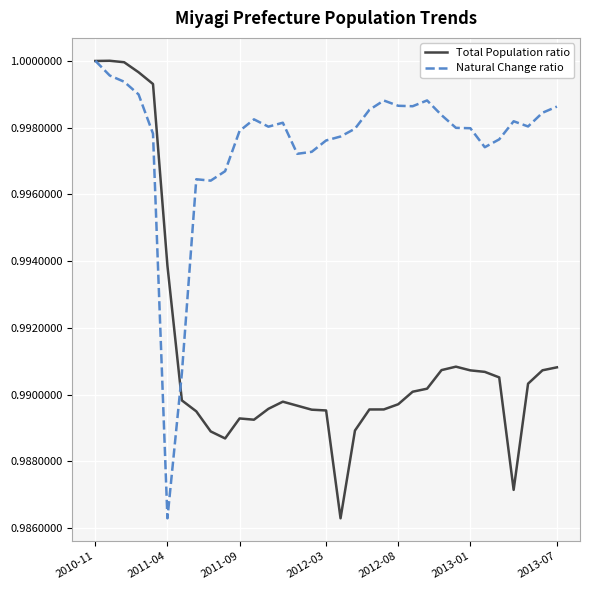

Which series has the largest total across all categories?

Natural Change ratio